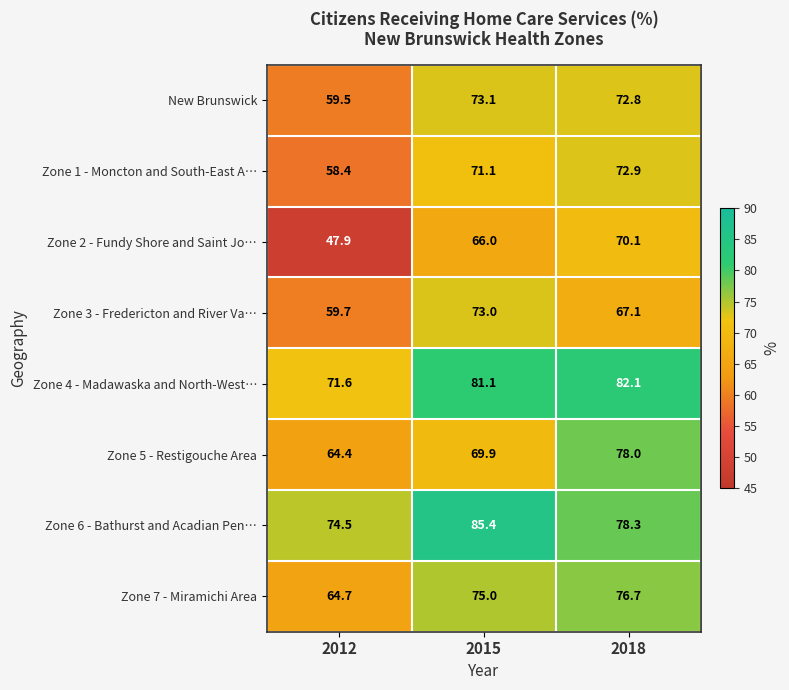

What is the sum of the New Brunswick values at 2015 and 2018?

145.9